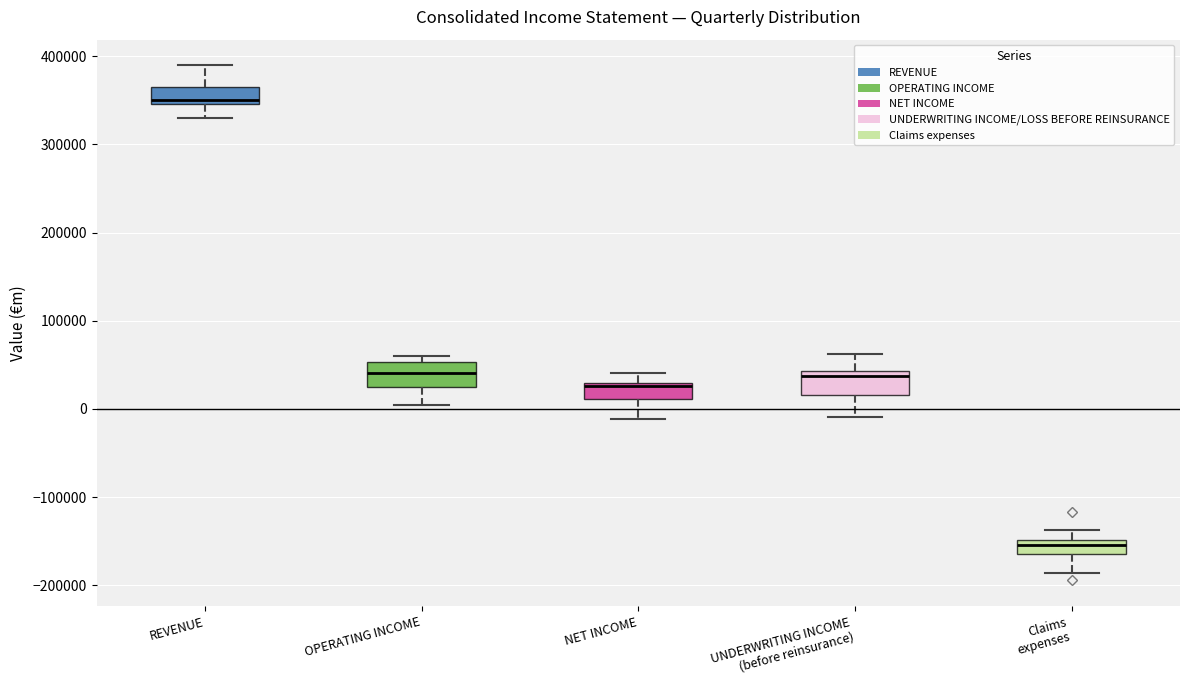

Which box's median line is the highest?

REVENUE